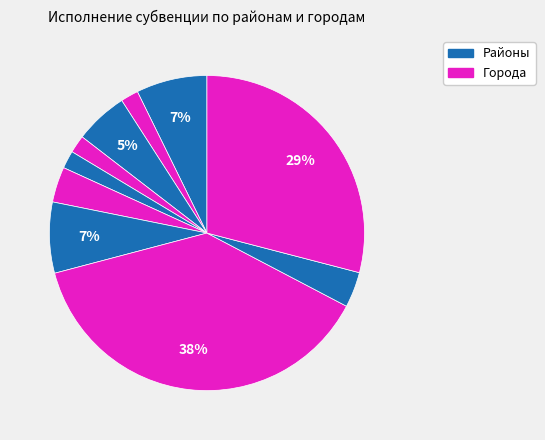

How many segments does this pie chart have?

10